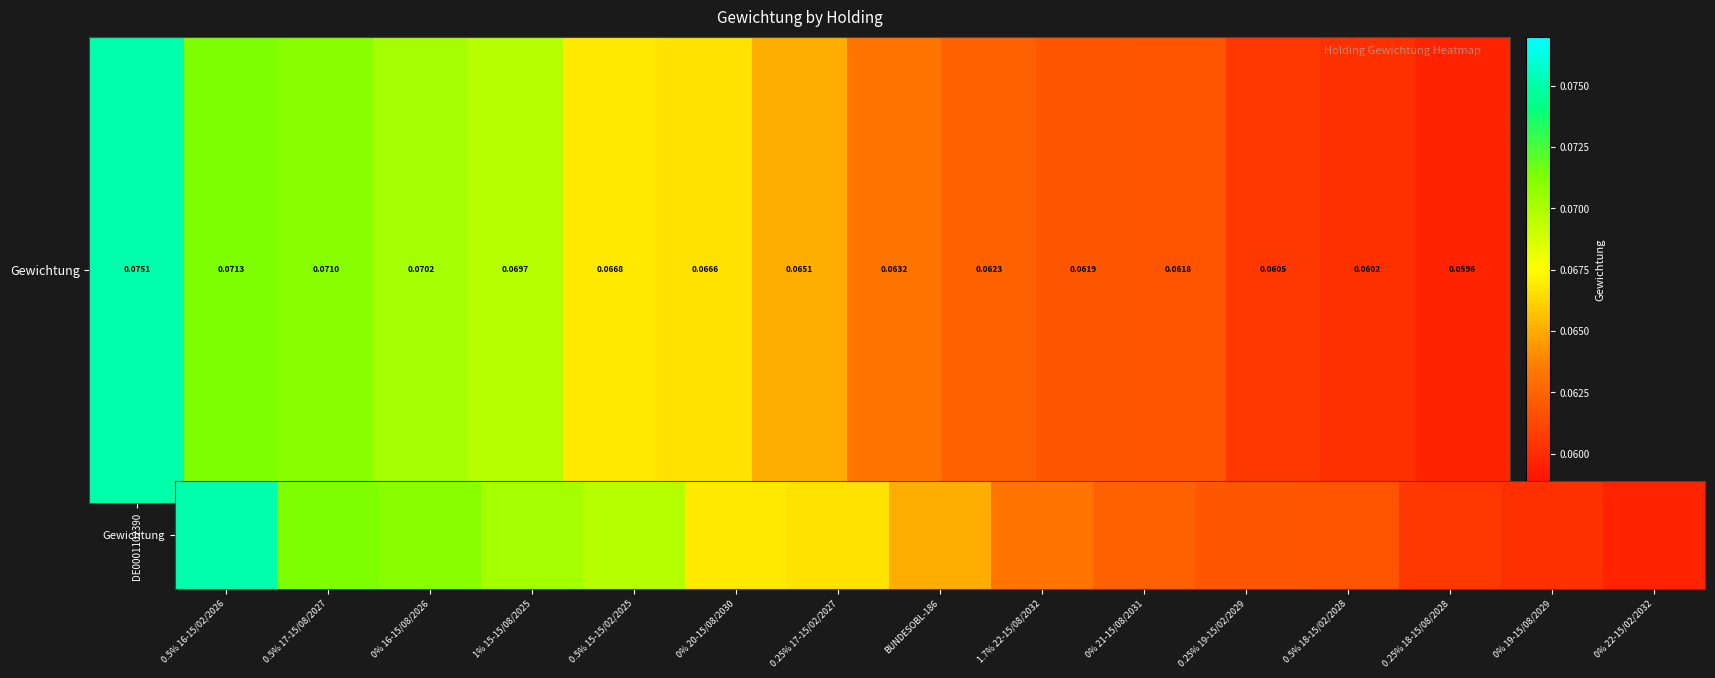

Read the value at 0% 20-15/08/2030.

0.1